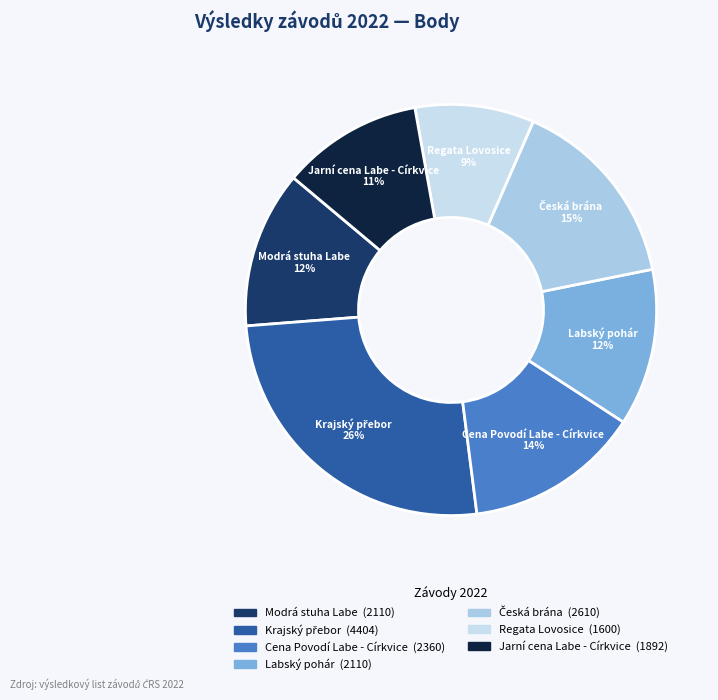

Is the sum of Modrá stuha Labe and Labský pohár greater than half?

No